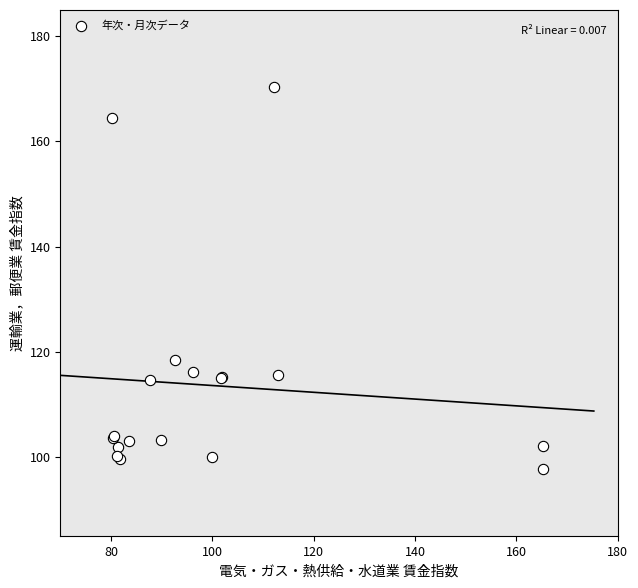

What Y value in the scatter plot is closest to 133?

118.4